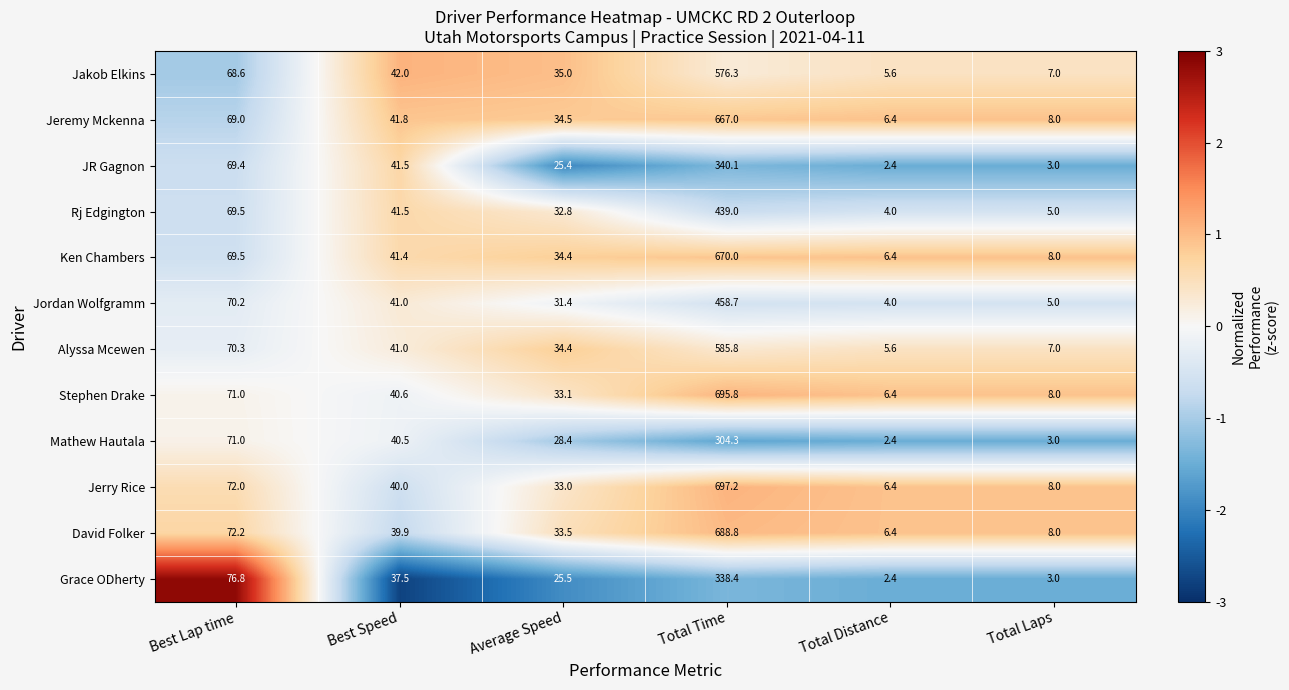

Where is Ken Chambers nearest to the value 338?

Best Lap time